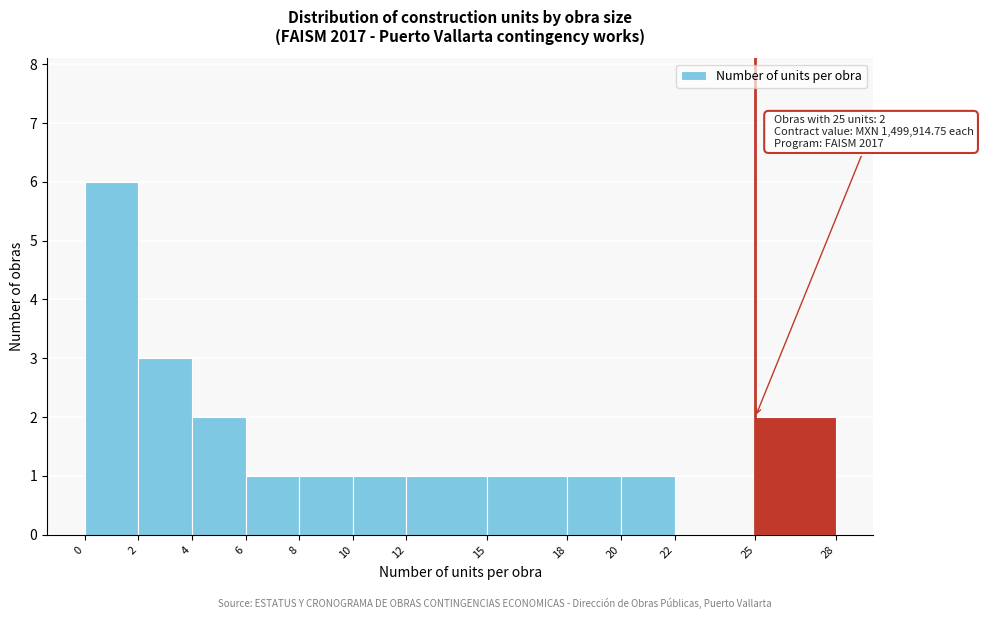

Over which range of the x-axis is the bar tallest?

0 to 2